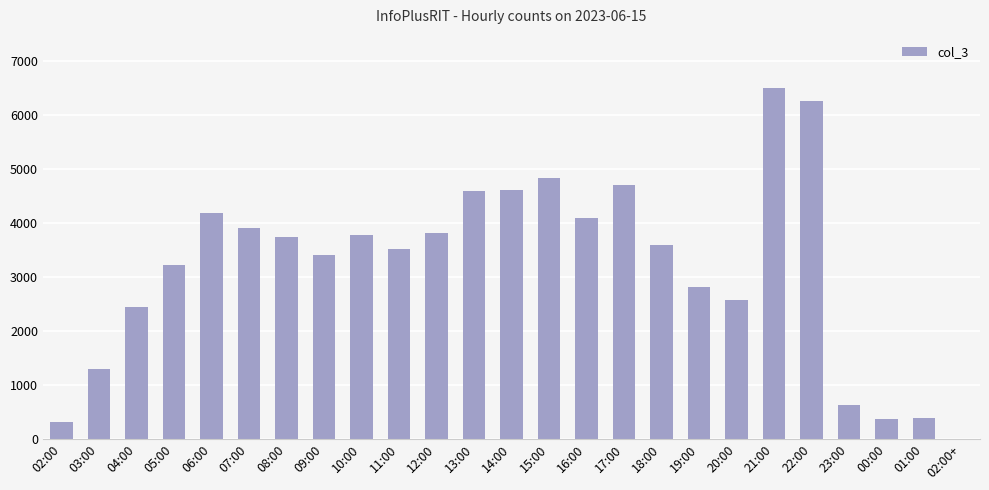

The value at 01:00 is 393. True or false?

True